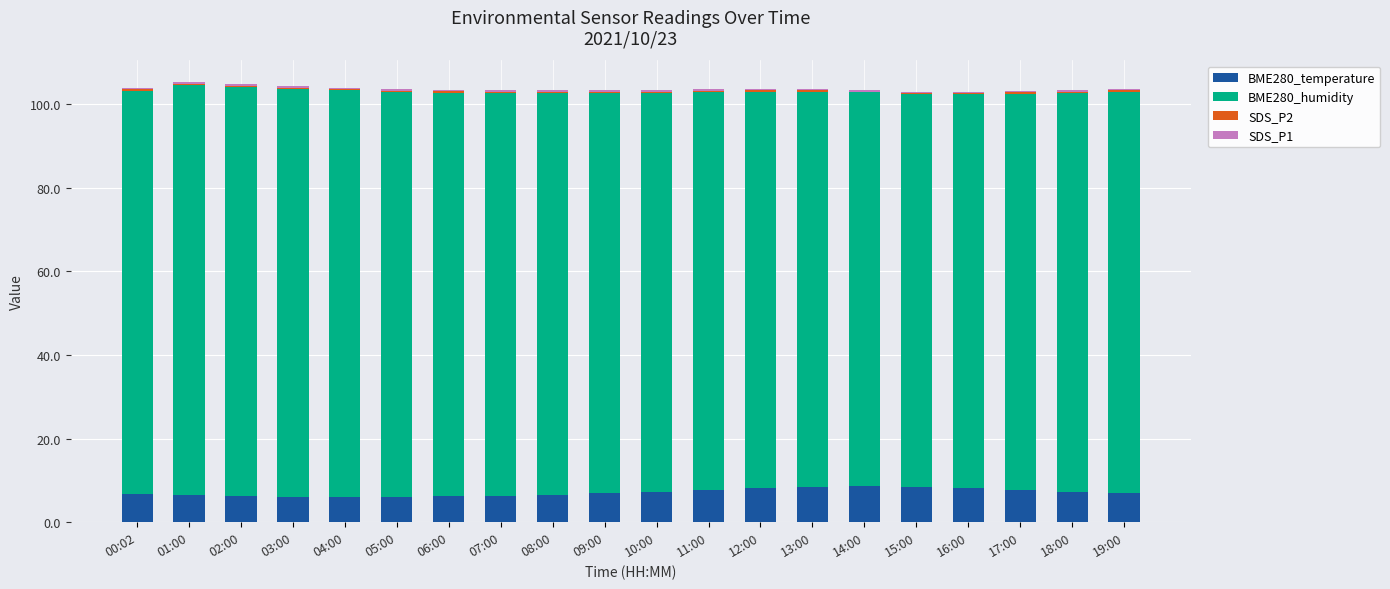

What is the sum of all BME280_temperature values?

142.3